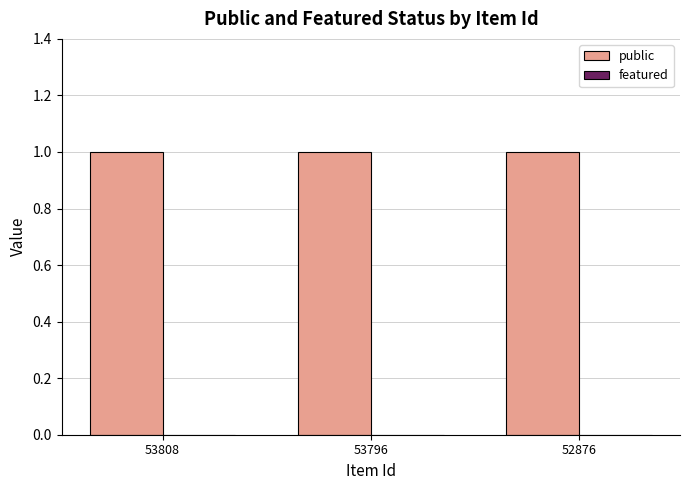

How many bars are there in each group?

2